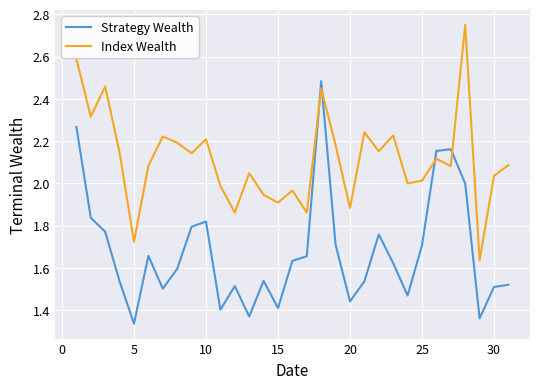

After their last crossing, which series has the higher values: Index Wealth or Strategy Wealth?

Index Wealth